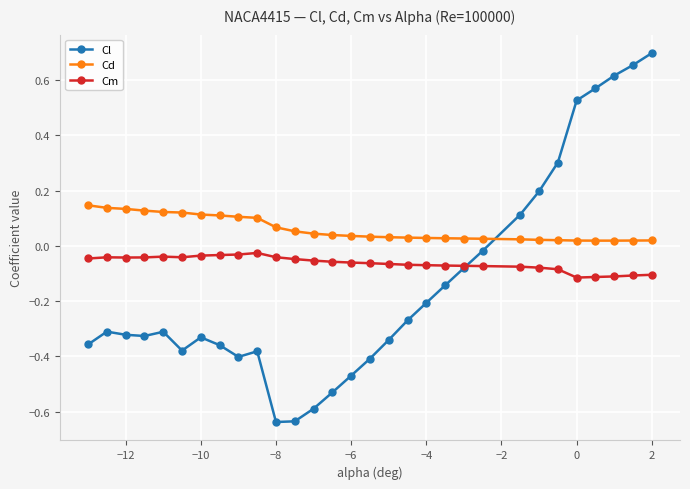

After their last crossing, which series has the higher values: Cl or Cm?

Cl